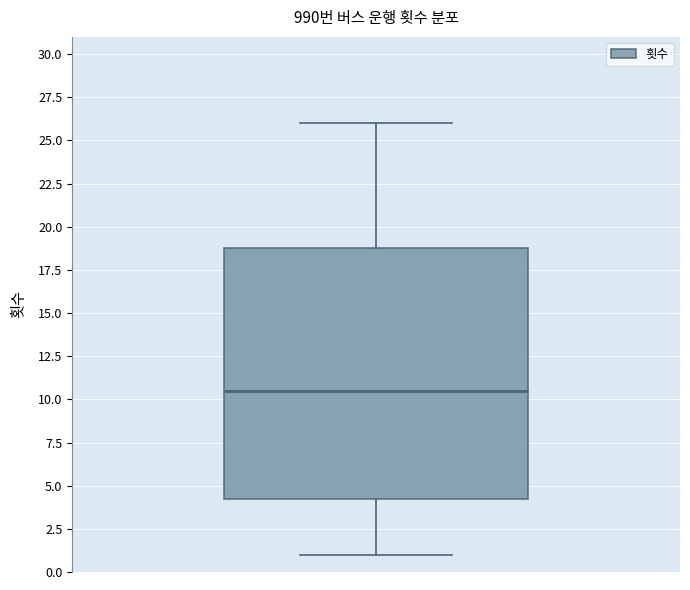

Where is the lower edge of the box on the y-axis? The values are not printed on the chart, so give them approximately, as read against the axis.

4.5